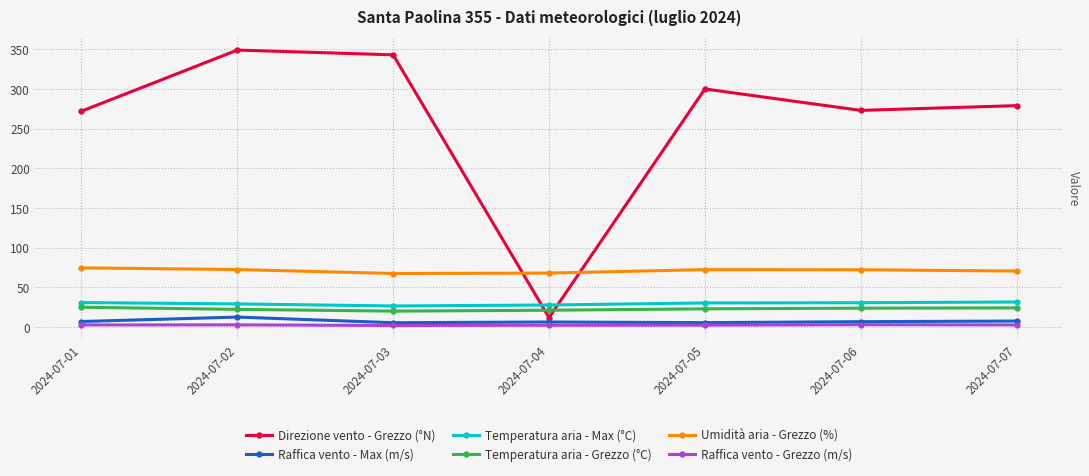

At which category is the sum across all series the highest?

2024-07-02